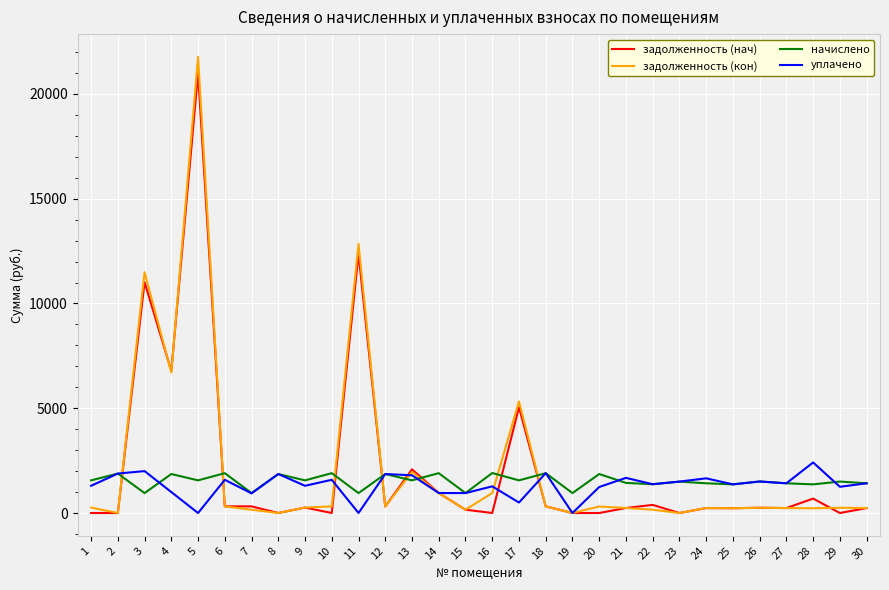

Which series has the largest range (max minus min)?

задолженность (кон)